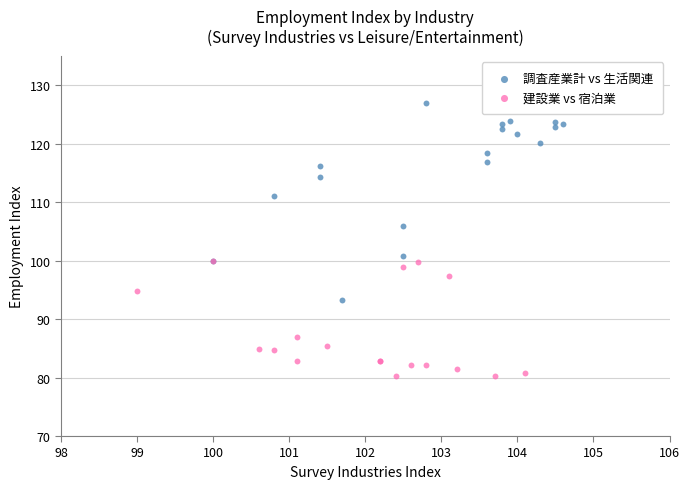

Which series has the widest spread of Y values?

調査産業計 vs 生活関連